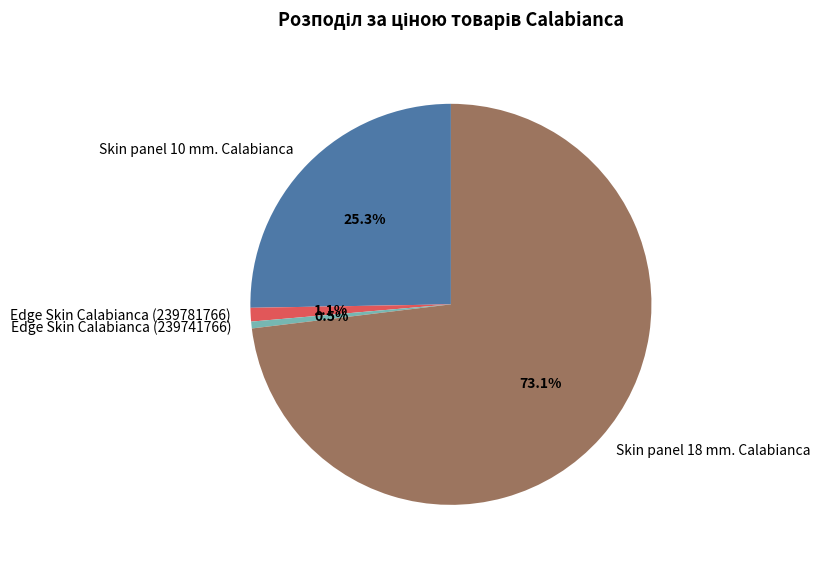

To the nearest percent, what is the average slice percentage?

25%